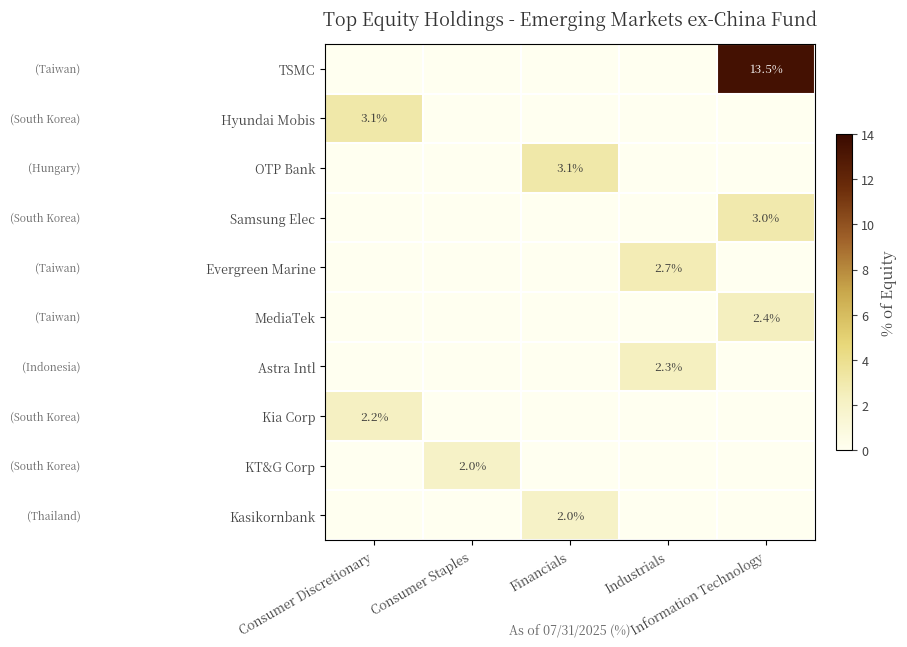

At how many categories does at least one series exceed 6?

1